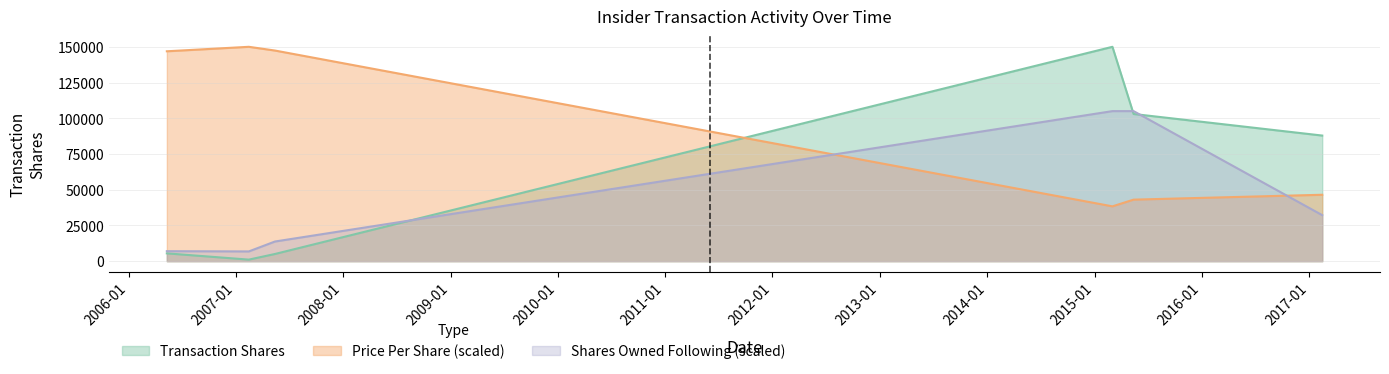

The Transaction Shares series shows 7863.5 at 2007-05-14. True or false?

False